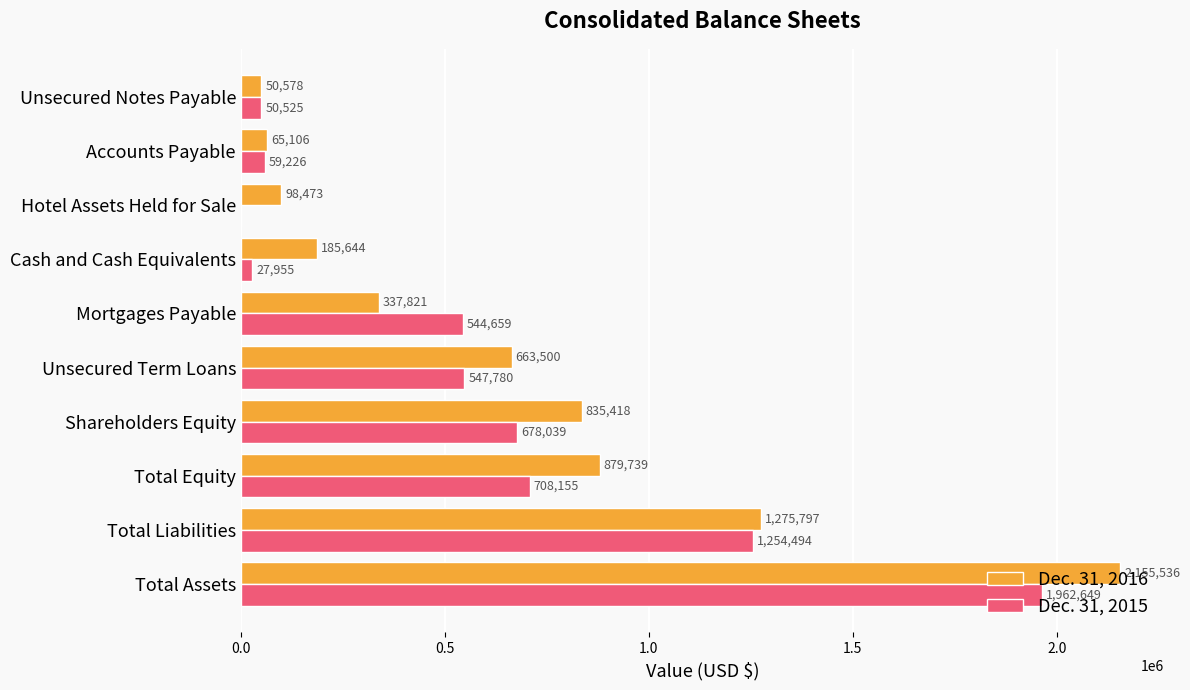

What are all the series names shown in the legend?

Dec. 31, 2016, Dec. 31, 2015